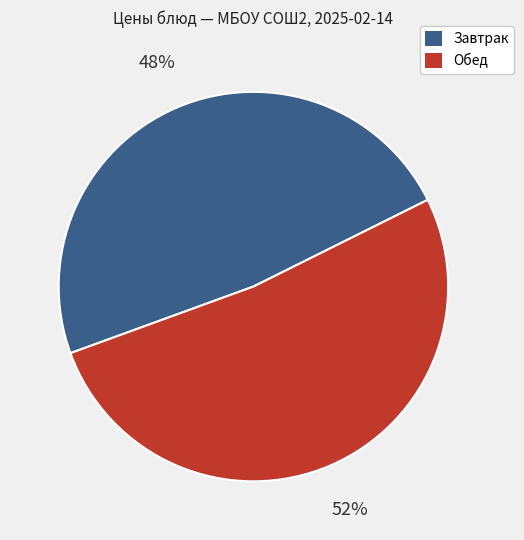

To the nearest percent, what is the difference between the largest and smallest slice percentages?

4%